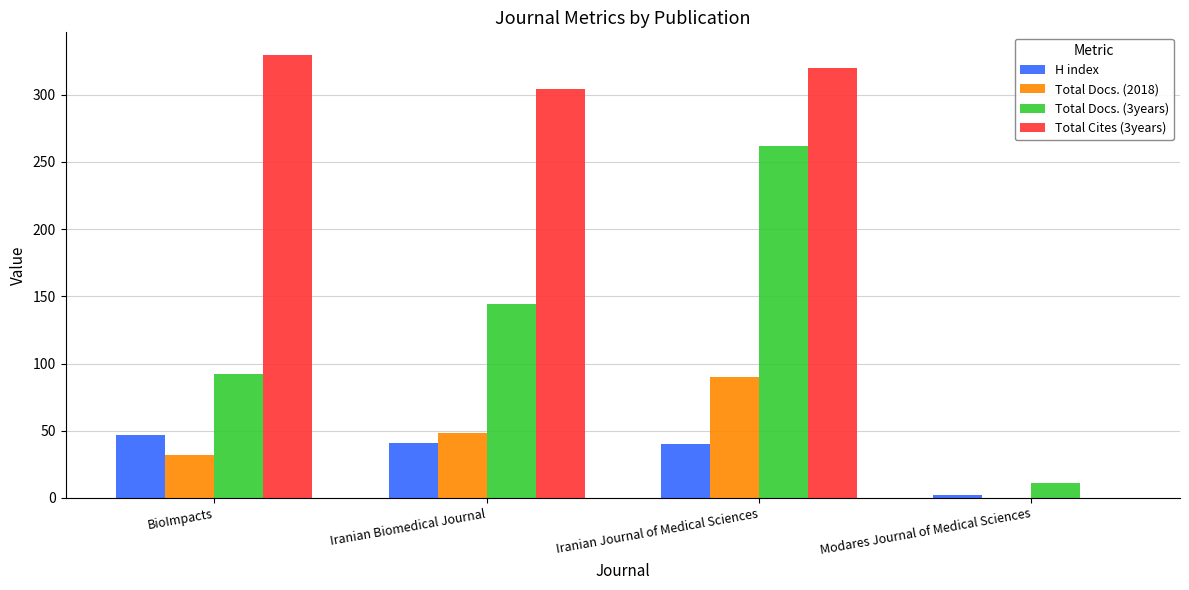

What is the sum of the H index values at Iranian Biomedical Journal and BioImpacts?

88